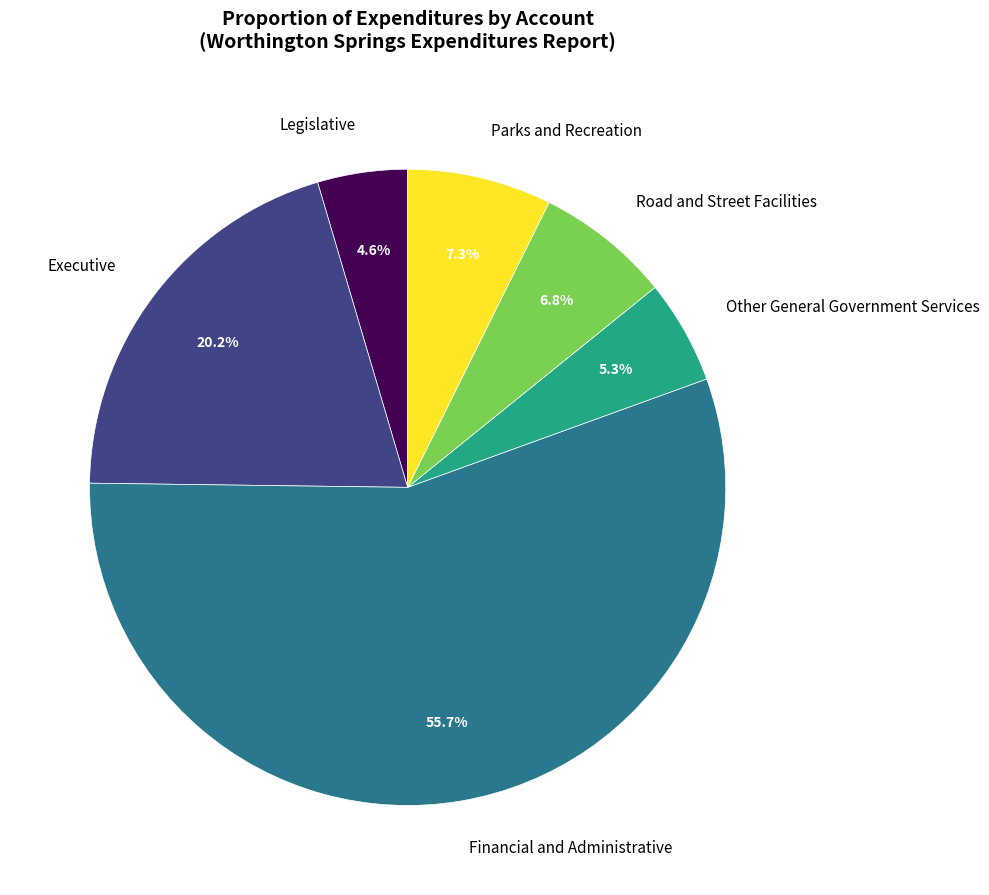

Between Executive and Parks and Recreation, which is larger?

Executive